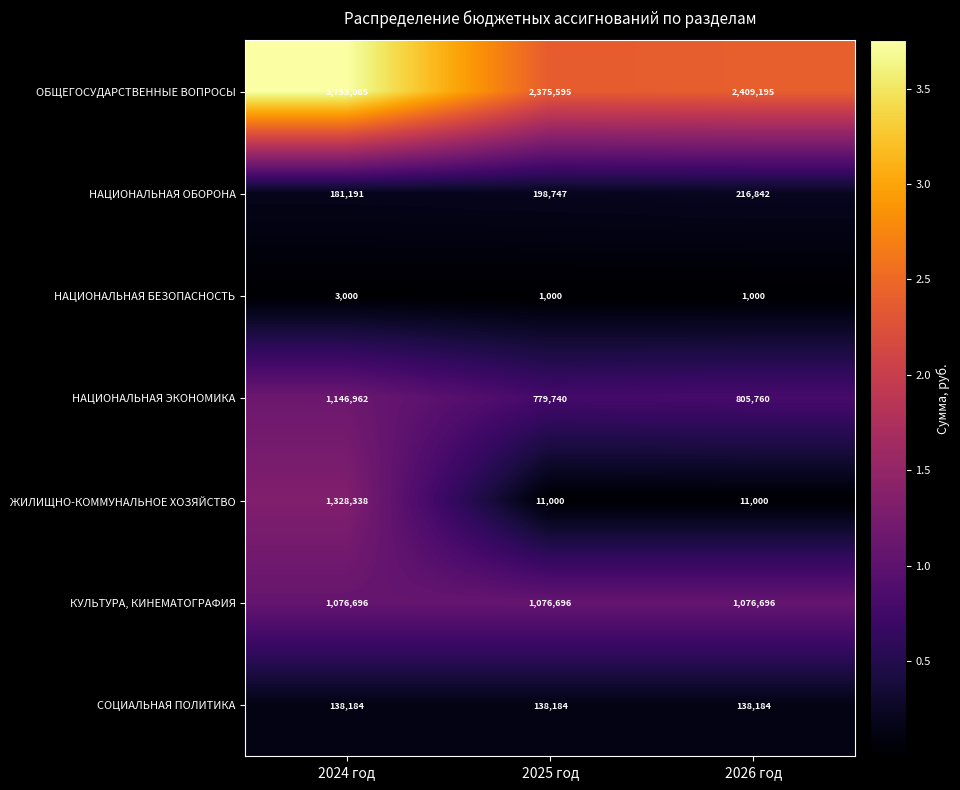

The СОЦИАЛЬНАЯ ПОЛИТИКА series shows 245519 at 2024 год. True or false?

False